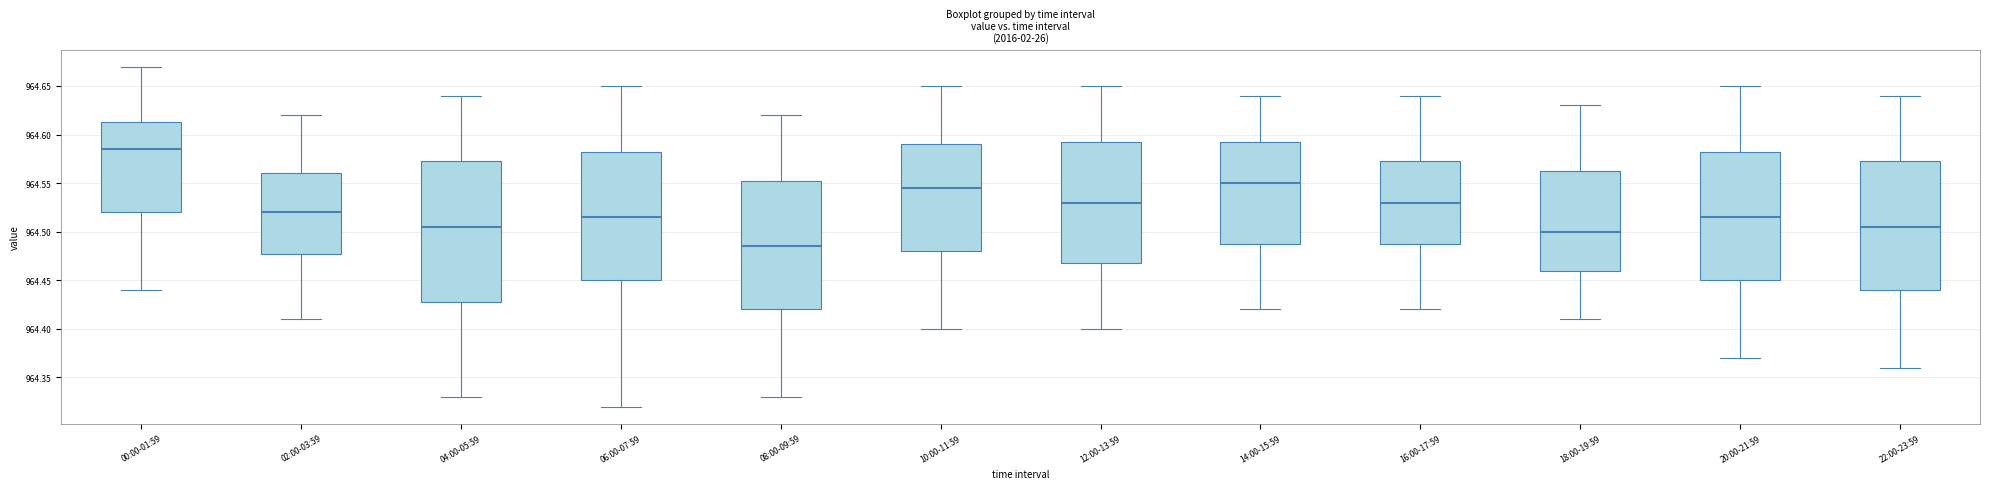

Where does the lower whisker of the box for 22:00-23:59 end on the y-axis? The values are not printed on the chart, so give them approximately, as read against the axis.

964.360